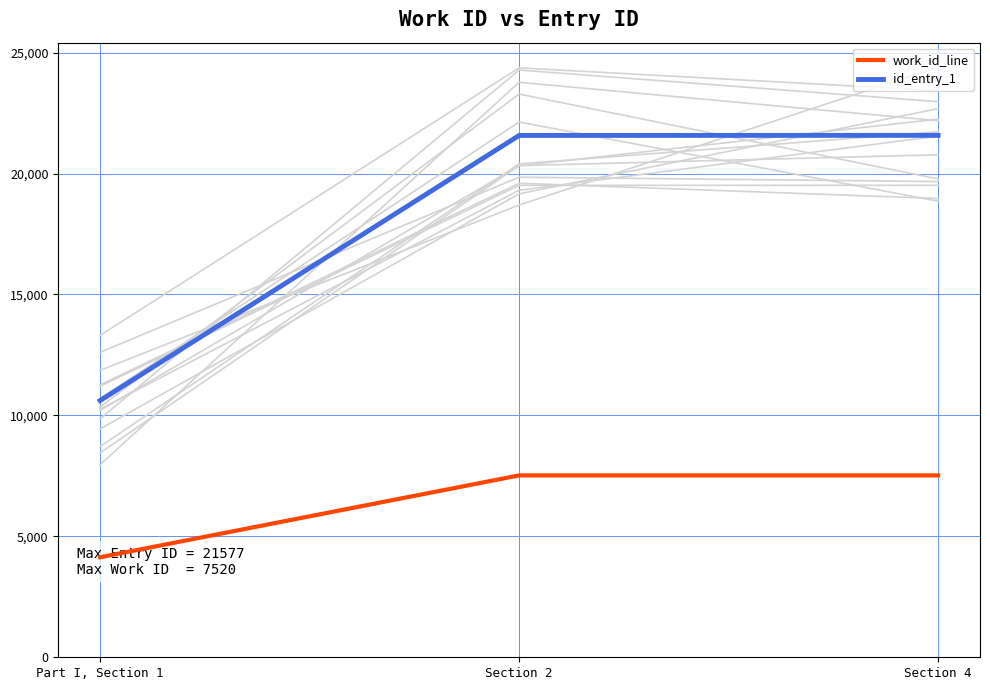

The id_entry_1 series shows 21577 at Section 4. True or false?

True